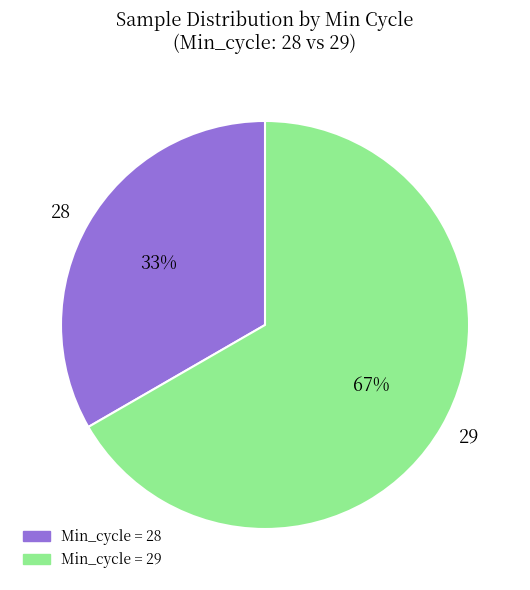

Rank the categories by value from highest to lowest.

29, 28